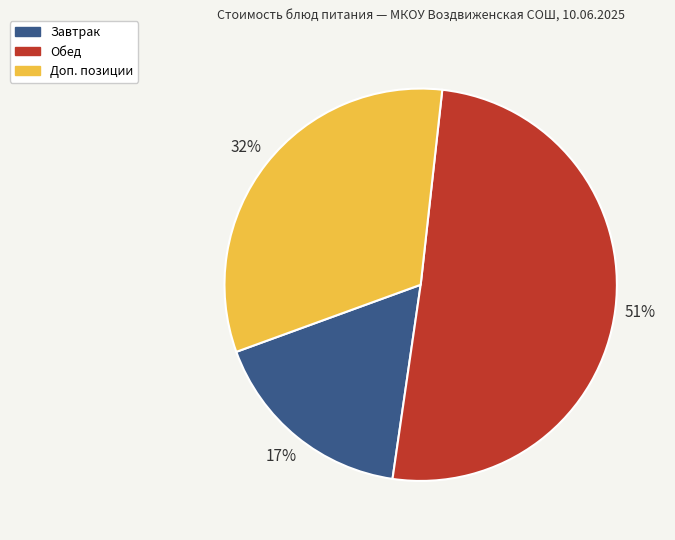

To the nearest percent, what percentage of the pie is Обед?

51%